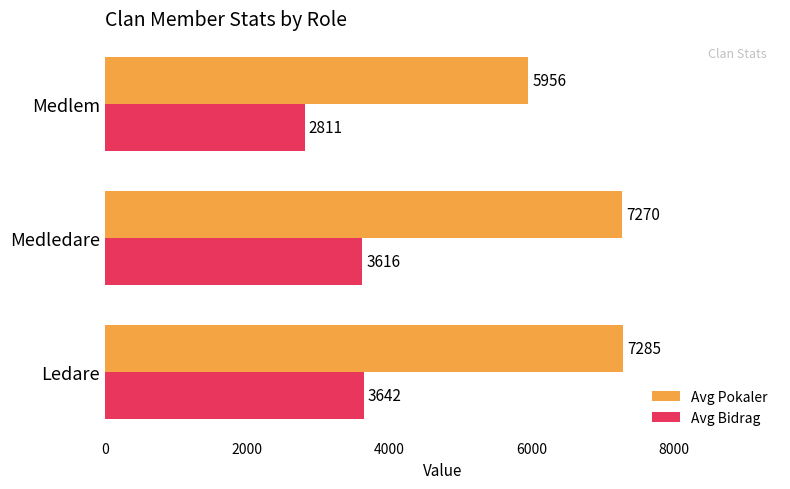

The value of Avg Bidrag at Medlem is 2811. True or false?

True